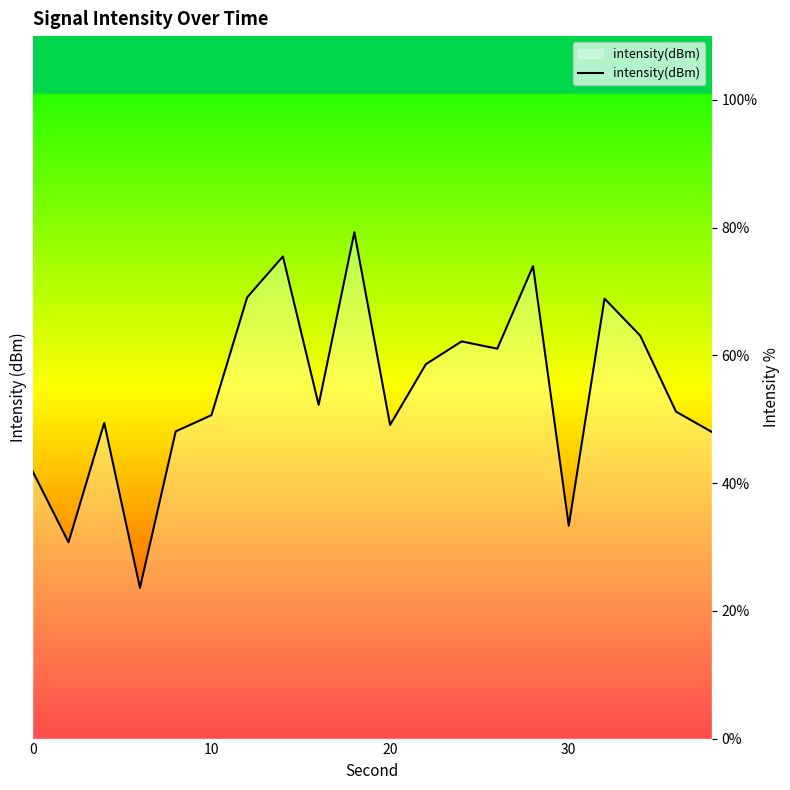

Does the chart have visible grid lines?

No